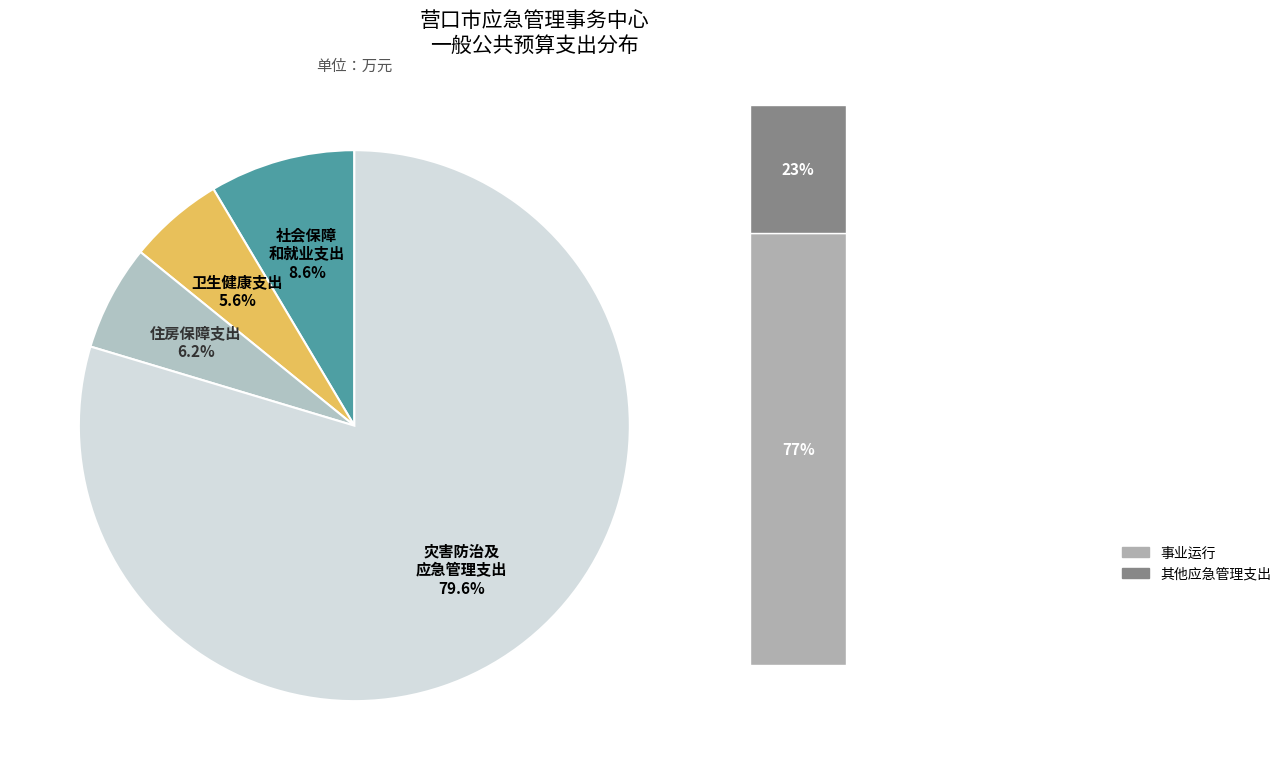

How many slices are in this pie chart?

4